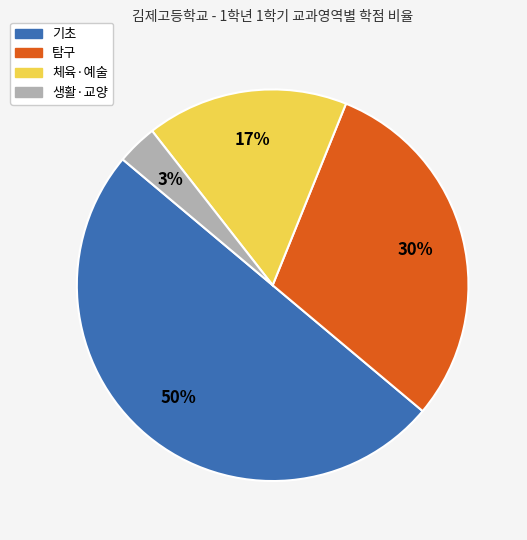

To the nearest percent, what is the difference between the largest and smallest slice percentages?

47%